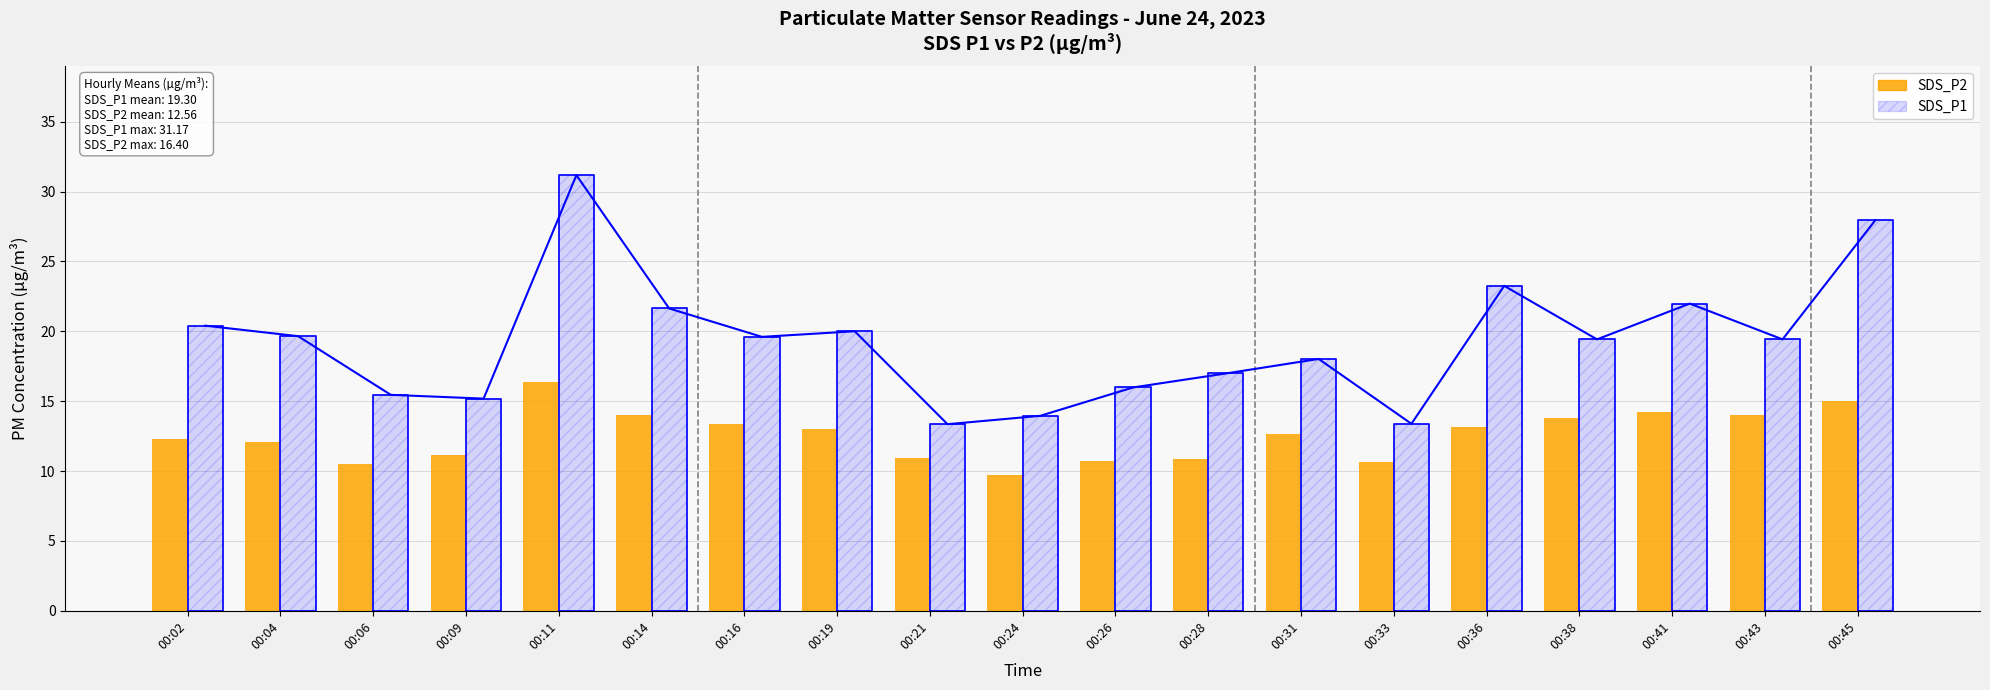

Which series has the widest spread of values?

SDS_P1